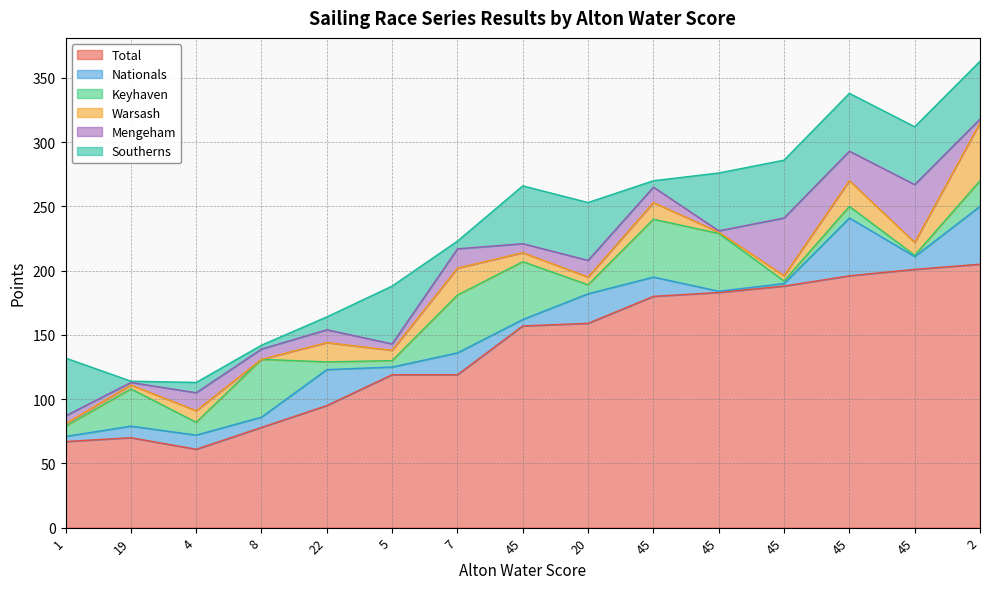

What is the difference between the second highest and second lowest values in the Total series?

134